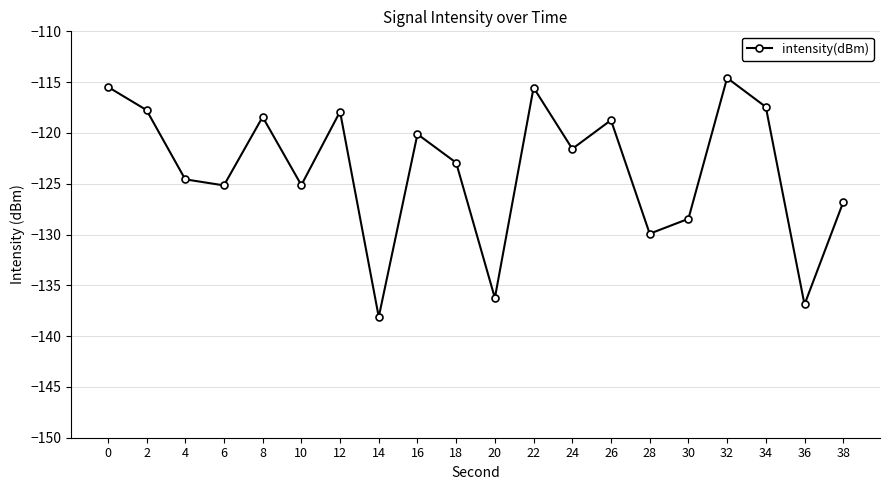

How many lines are shown in the chart?

1